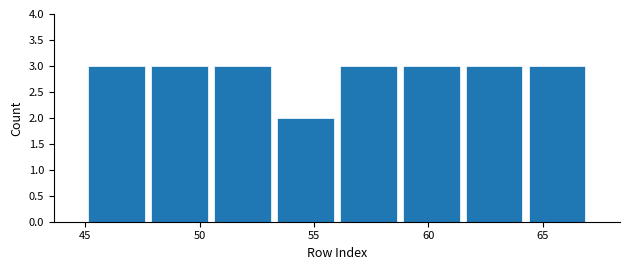

Reading left to right, list every bar in this chart as the range it spans on the x-axis followed by its height. Neither the bar edges nor the heights are printed on the chart, so give them approximately, as read against the axes.

45.00 to 47.75: 3
47.75 to 50.50: 3
50.50 to 53.25: 3
53.25 to 56.00: 2
56.00 to 58.75: 3
58.75 to 61.50: 3
61.50 to 64.25: 3
64.25 to 67.00: 3